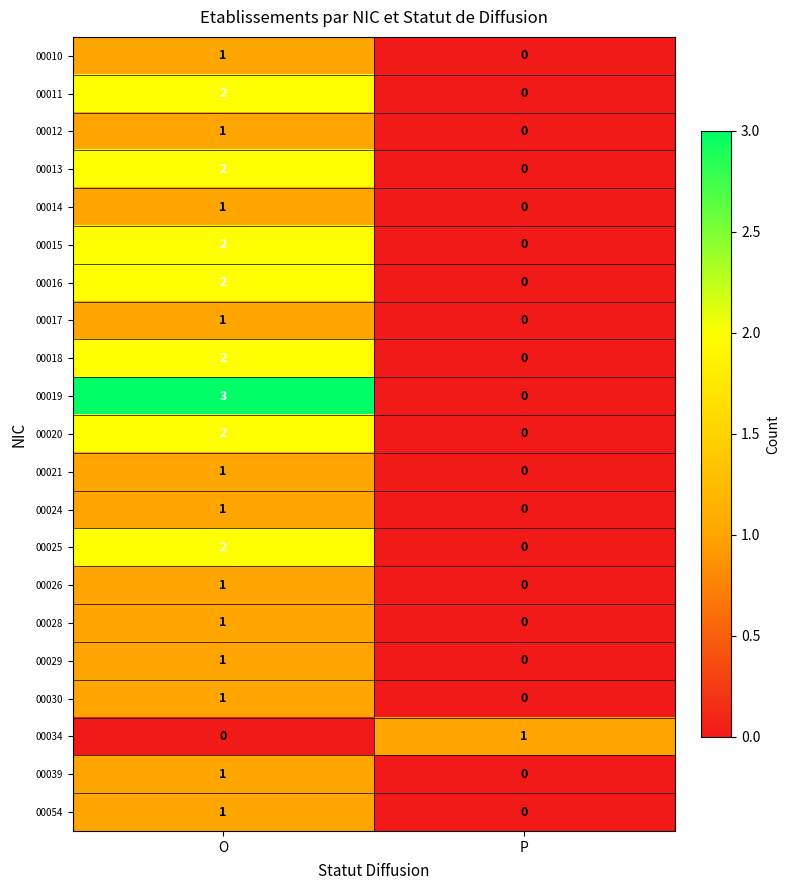

The 00016 series shows -1 at P. True or false?

False